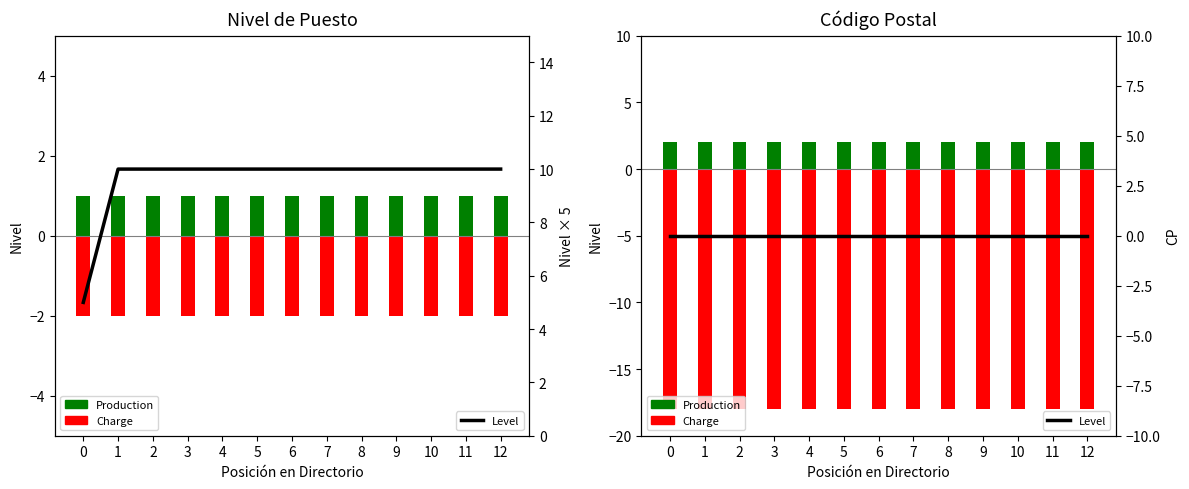

Reading left to right, extract all data points from this chart.

Production: 0=2	1=2	2=2	3=2	4=2	5=2	6=2	7=2	8=2	9=2	10=2	11=2	12=2
Charge: 0=-18	1=-18	2=-18	3=-18	4=-18	5=-18	6=-18	7=-18	8=-18	9=-18	10=-18	11=-18	12=-18
Level: 0=0	1=0	2=0	3=0	4=0	5=0	6=0	7=0	8=0	9=0	10=0	11=0	12=0